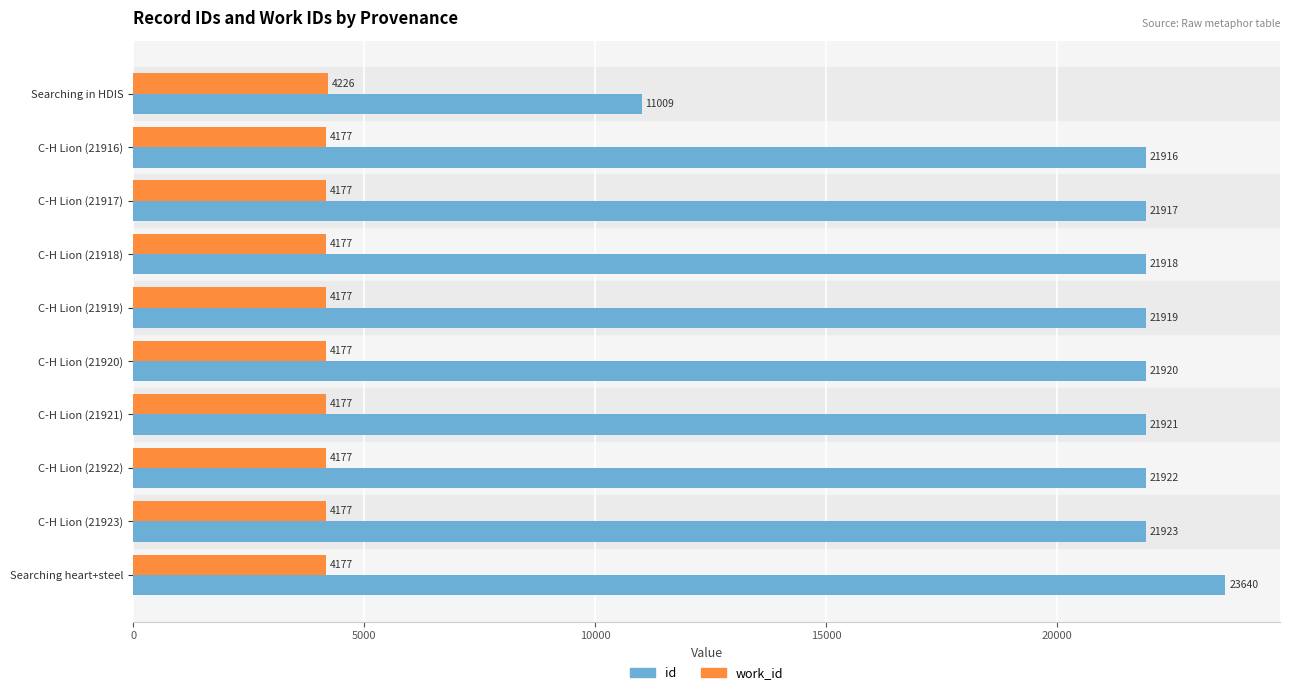

At which label is id closest to 17324?

C-H Lion (21916)